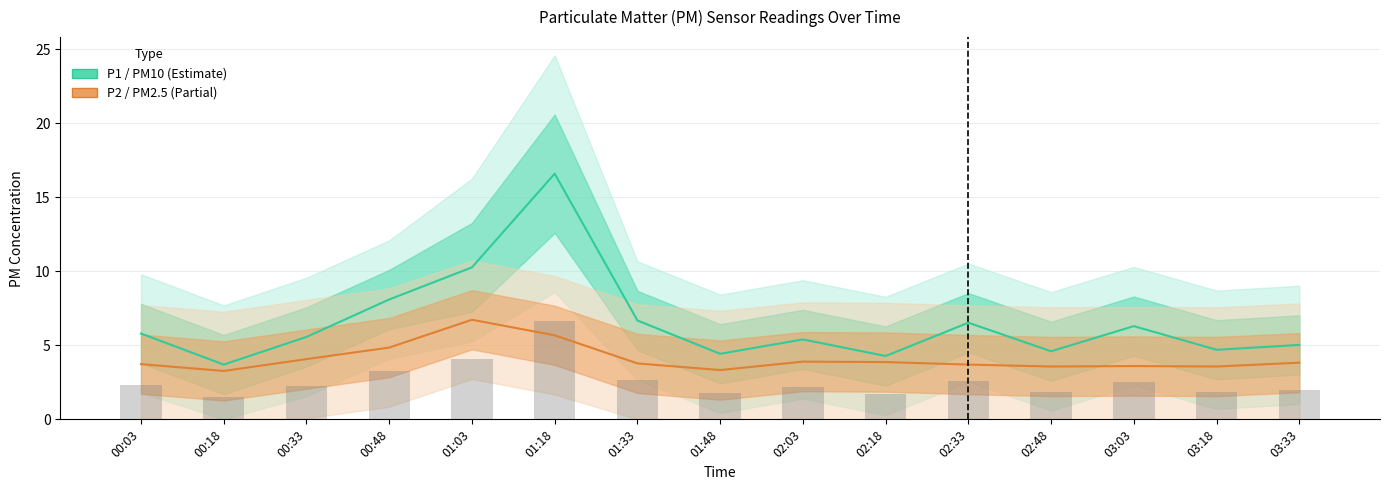

Is the value of P2 (PM2.5) at 00:33 greater than the value of P1 (PM10) at 01:33?

No